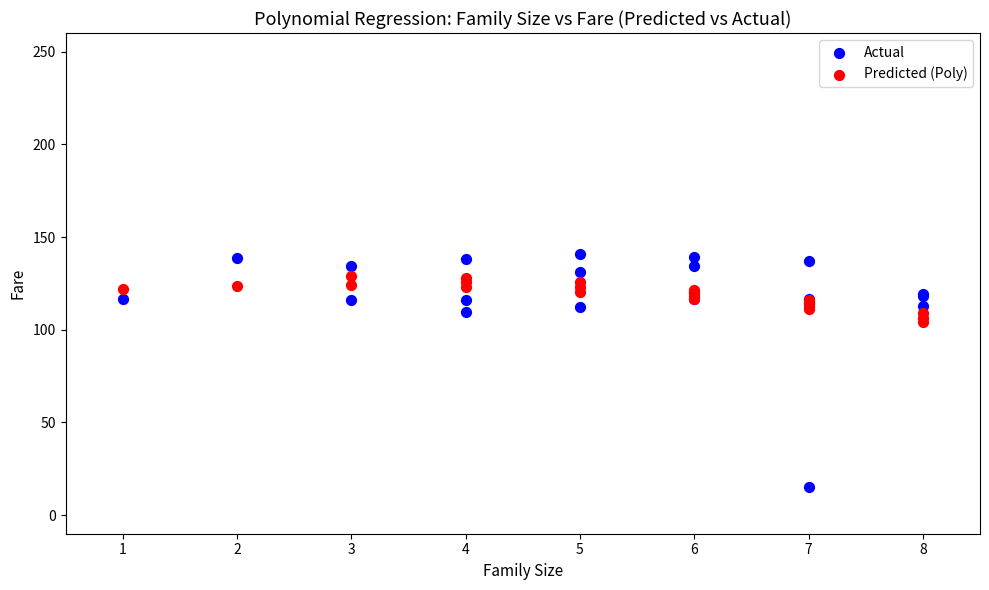

Which series has the widest spread of Y values?

Actual